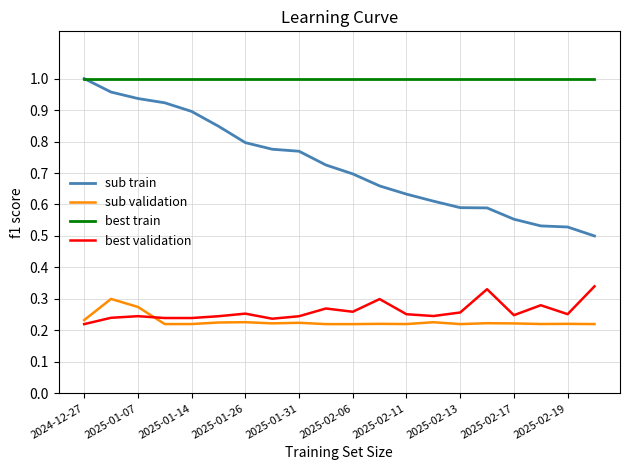

Which series has the largest range (max minus min)?

sub train